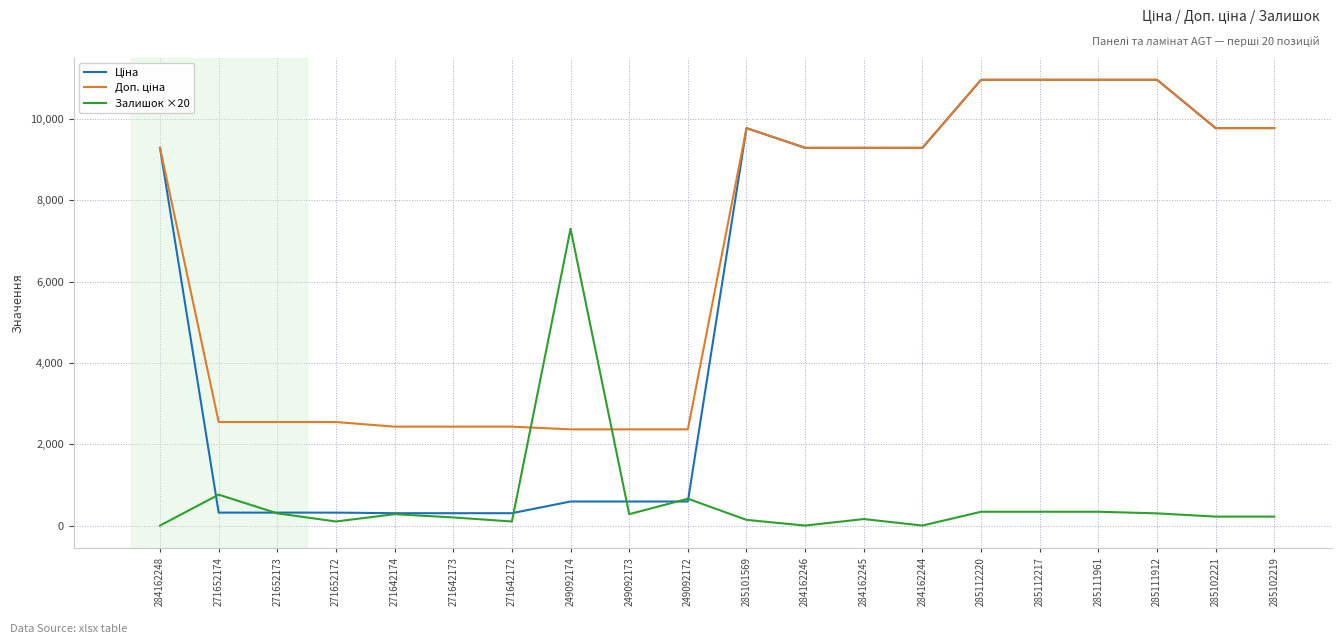

What is the total value across all series at 271652174?

3624.7